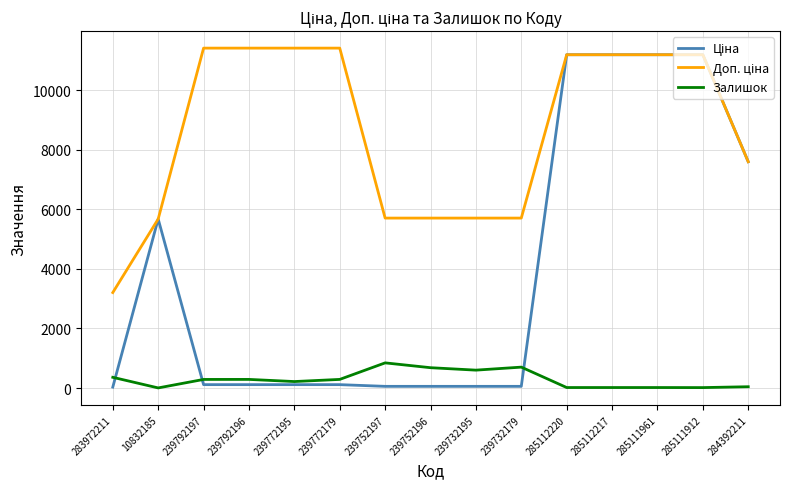

What is the maximum value shown in the chart?

11410.0